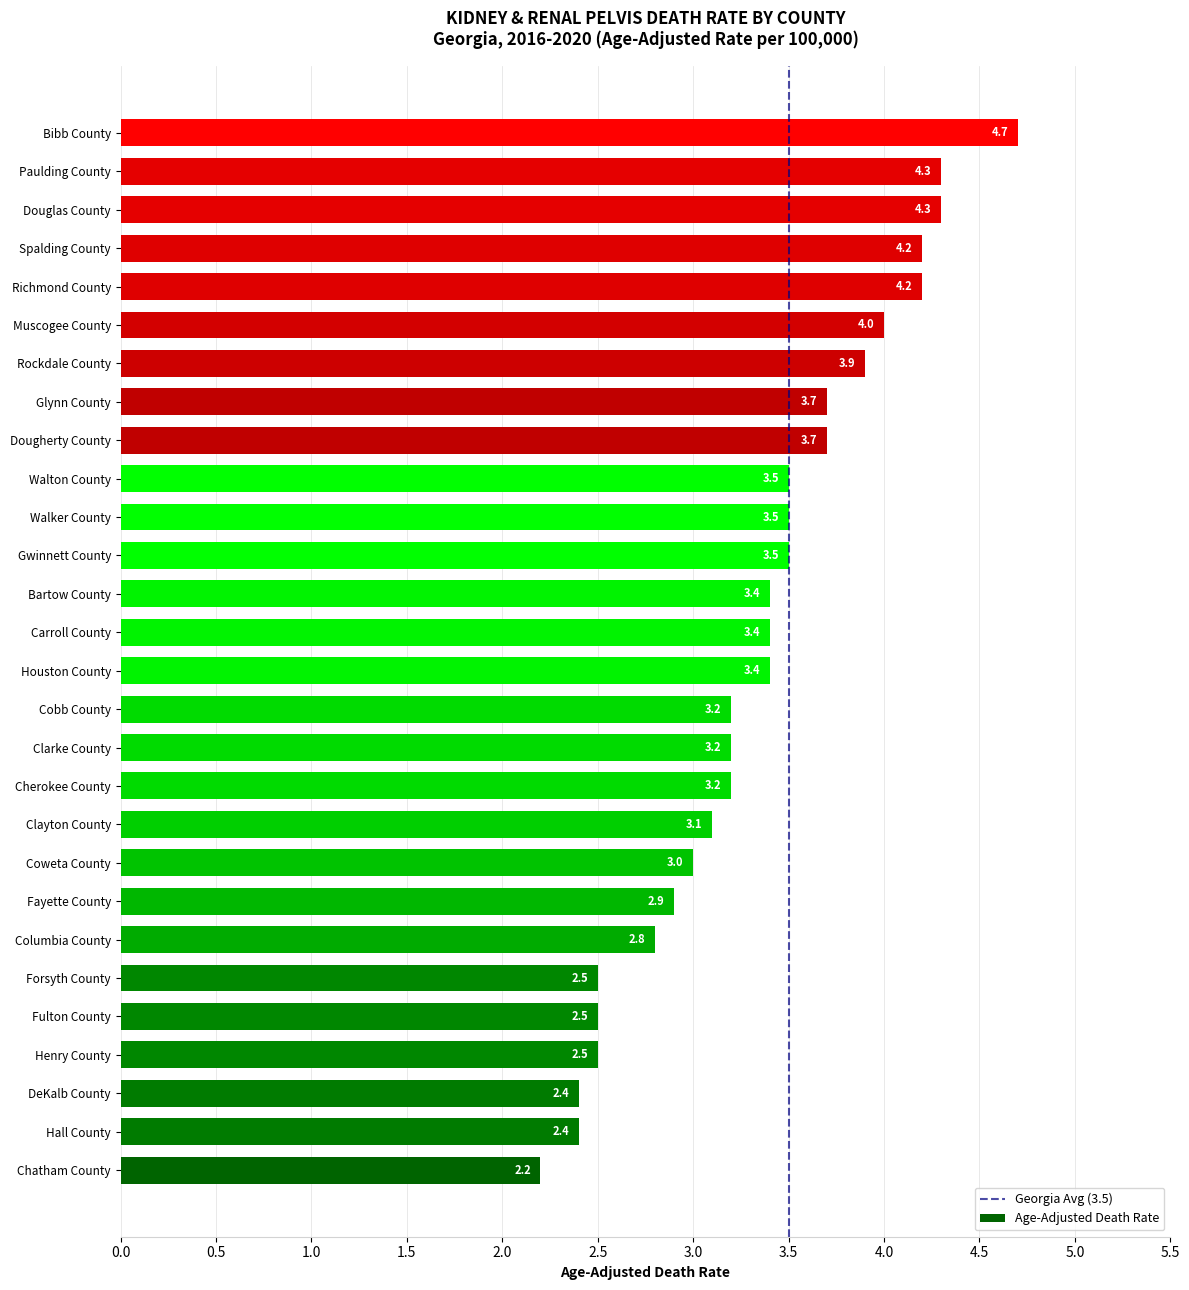

How many values are below 3?

8